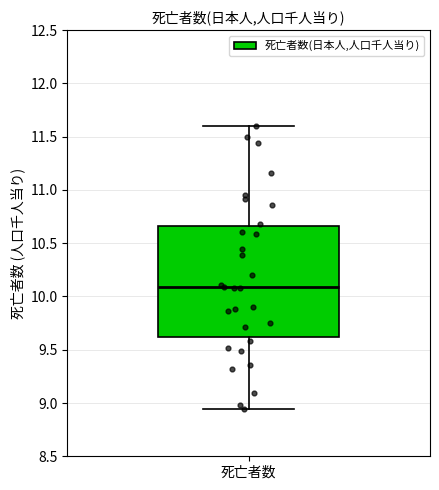

Where does the median line of the box for 死亡者数 sit on the y-axis? The values are not printed on the chart, so give them approximately, as read against the axis.

10.10